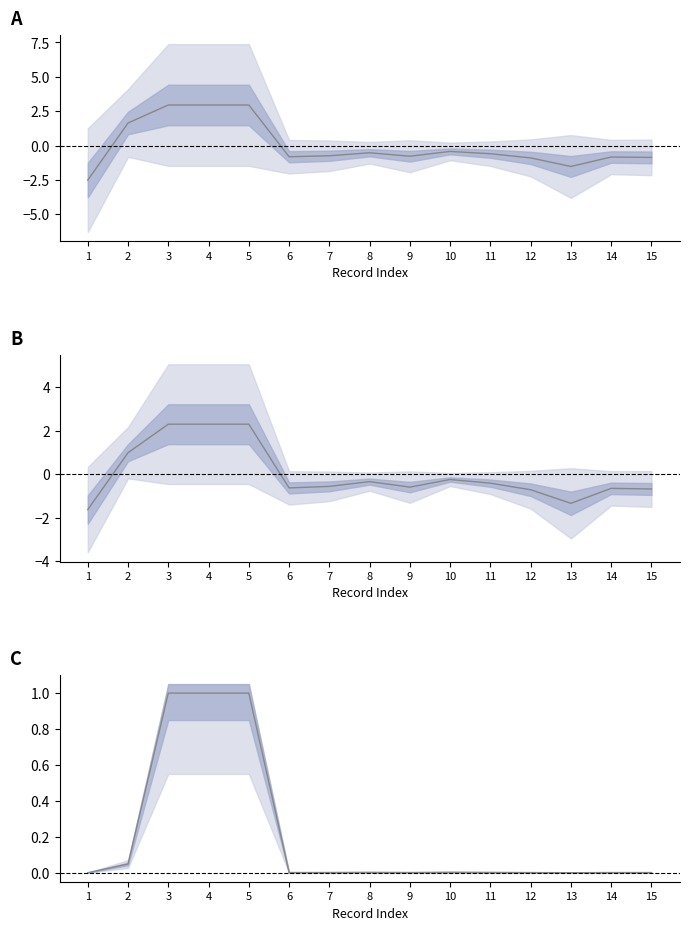

Rank the series at 3 from highest to lowest value.

Area (log, centered), Cadastral value (log, centered), Normalized cadastral value